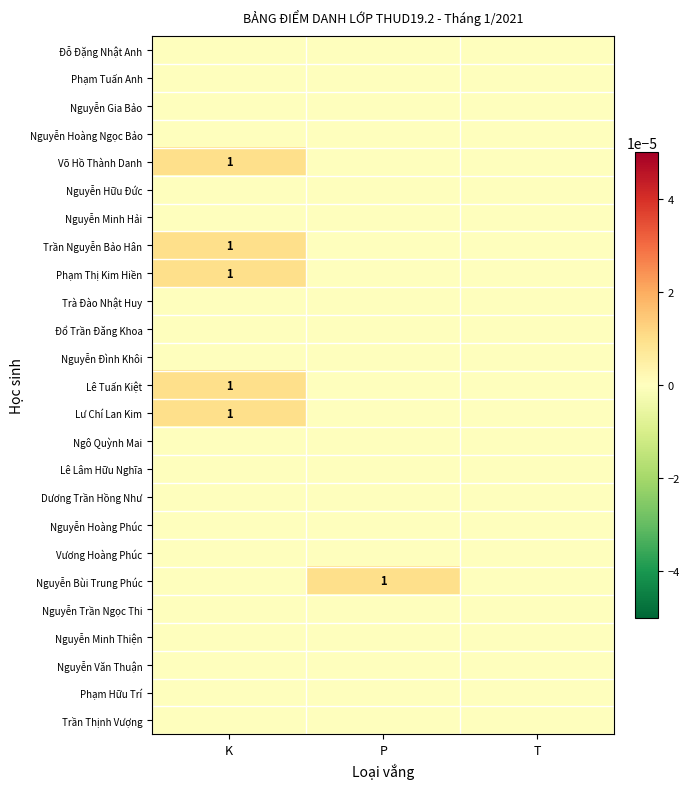

At which category is the sum across all series the highest?

K